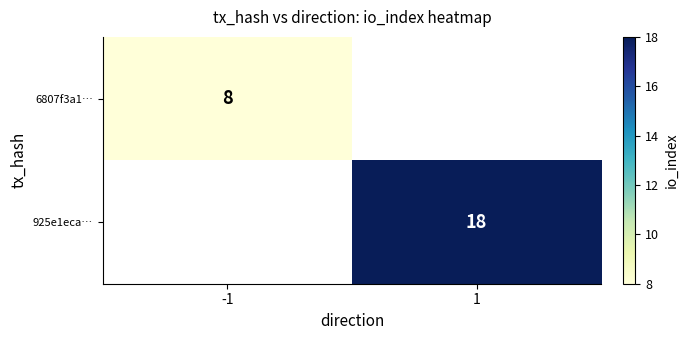

At how many categories does at least one series exceed 16?

1